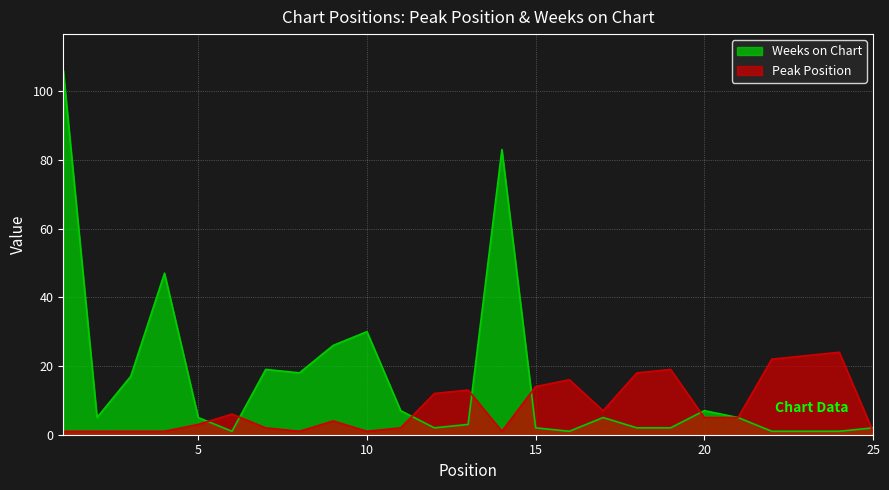

How many lines are shown in the chart?

2